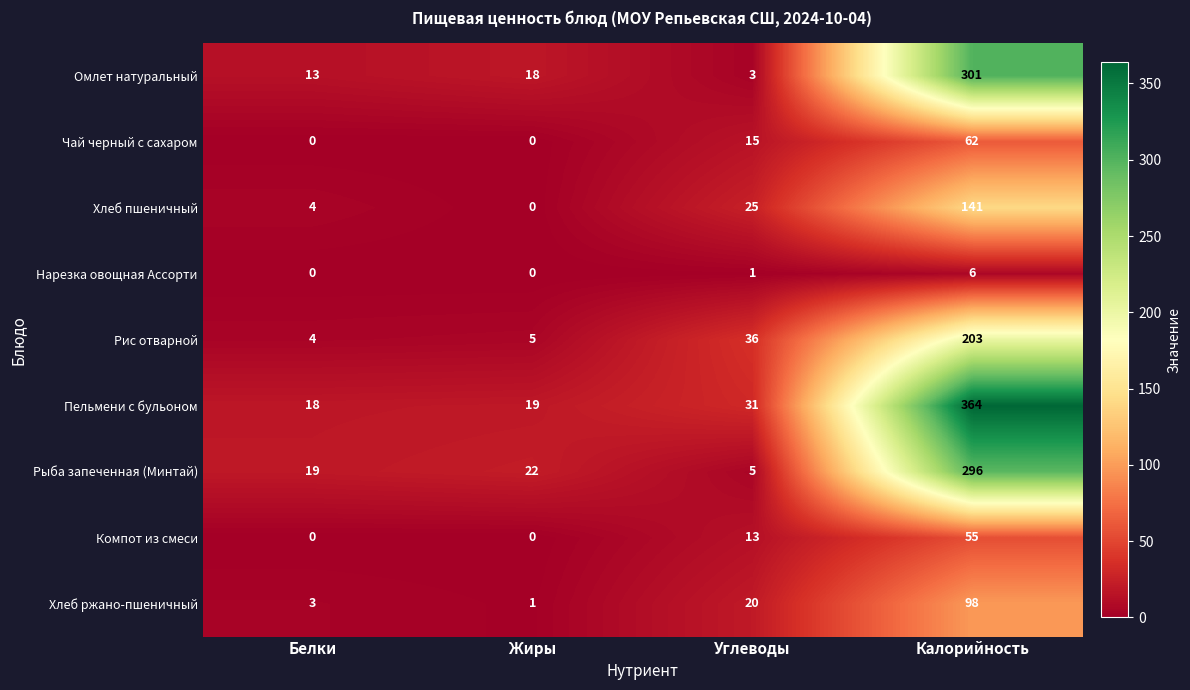

What is the difference between the second highest and minimum values in the Хлеб пшеничный series?

25